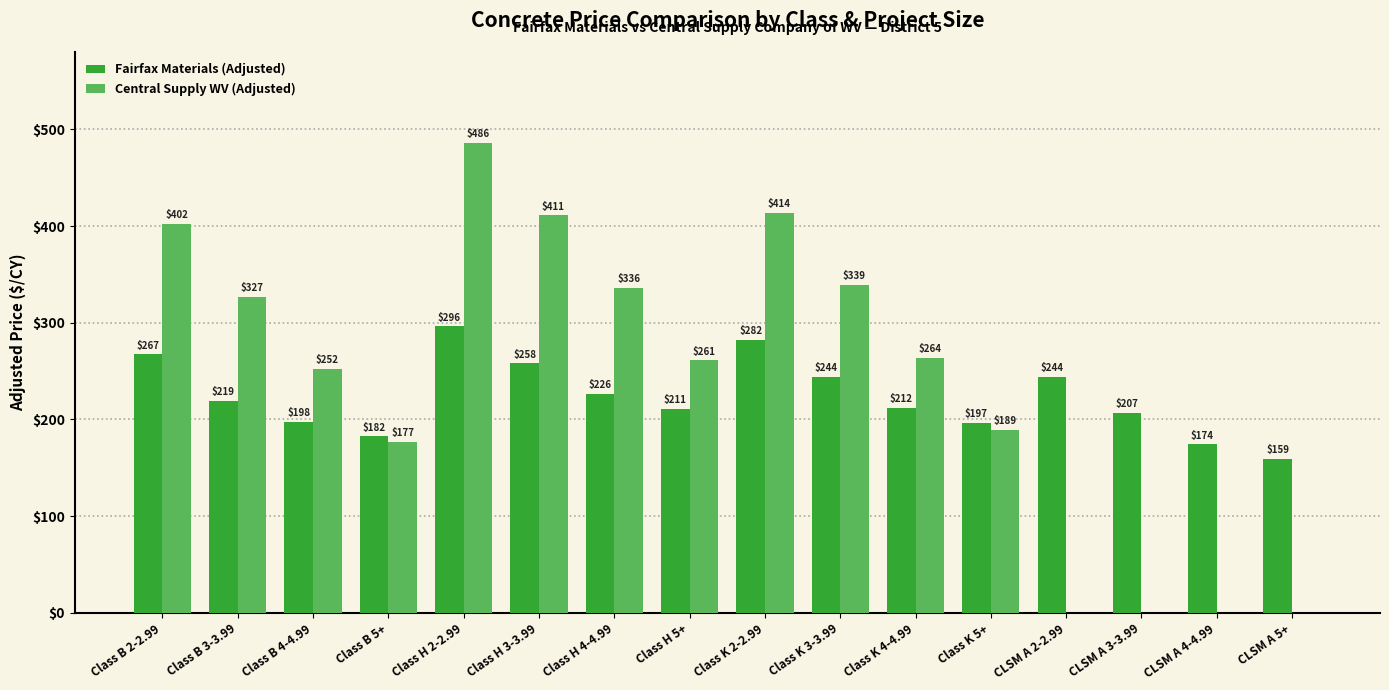

What is the maximum value shown in the chart?

486.0